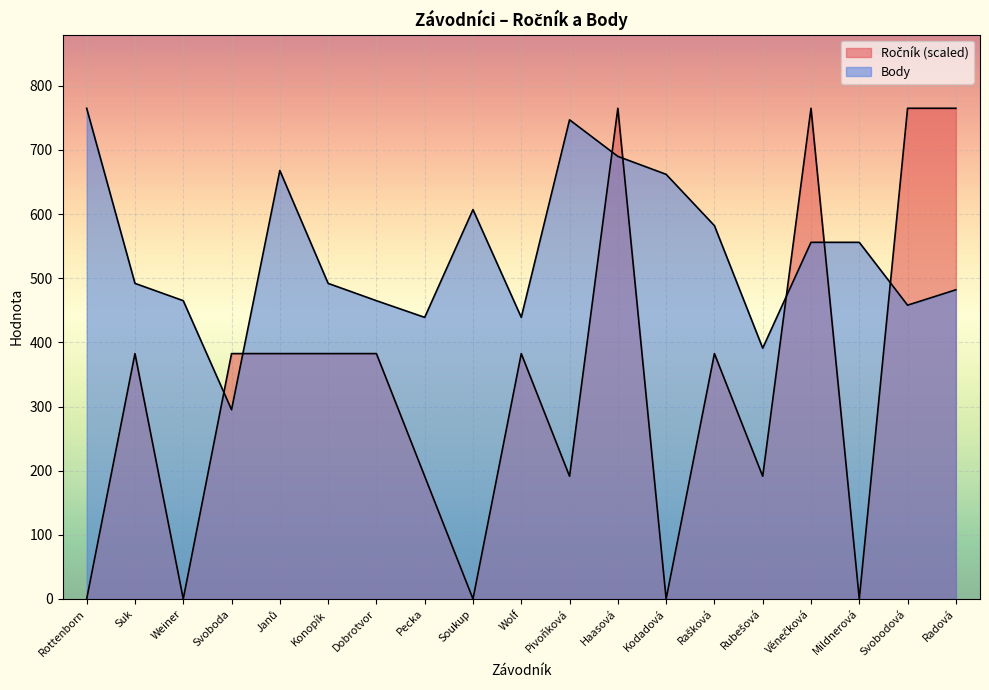

At which category is the sum across all series the highest?

Haasová